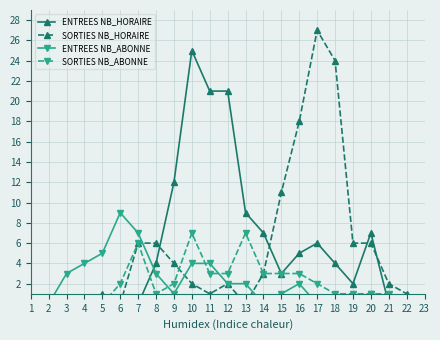

What is the maximum value for ENTREES NB_HORAIRE?

25